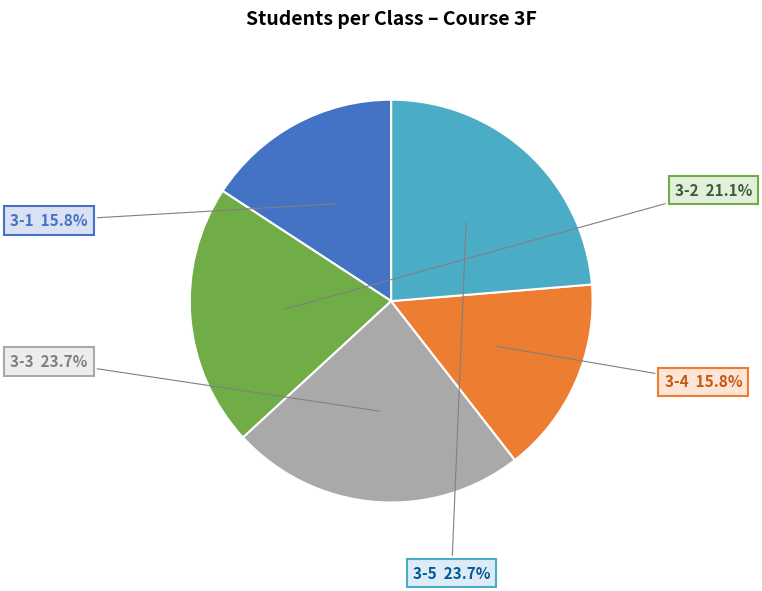

Between 3-3 and 3-1, which is larger?

3-3